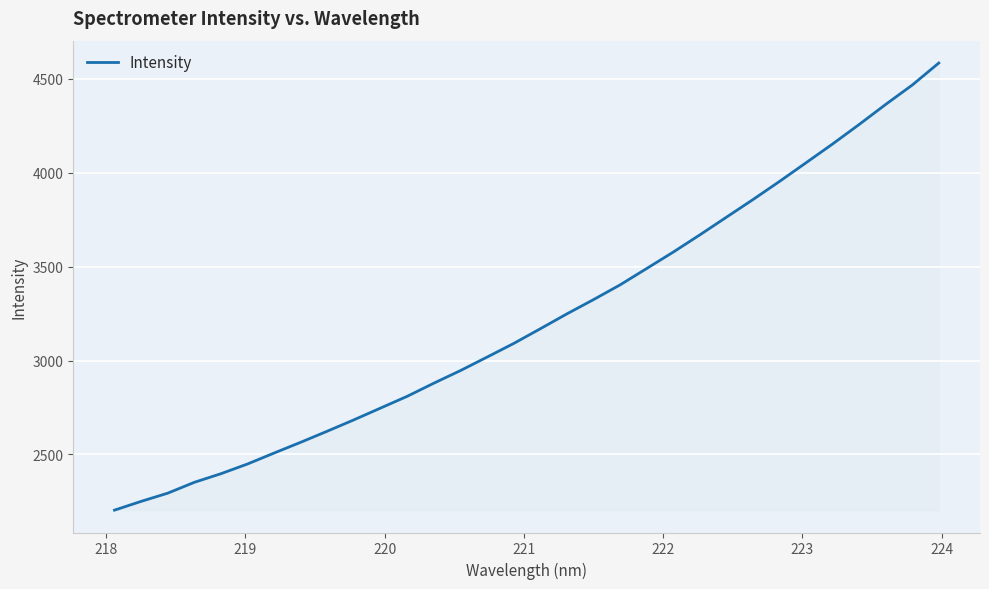

Does the chart display data point markers on the line(s)?

No